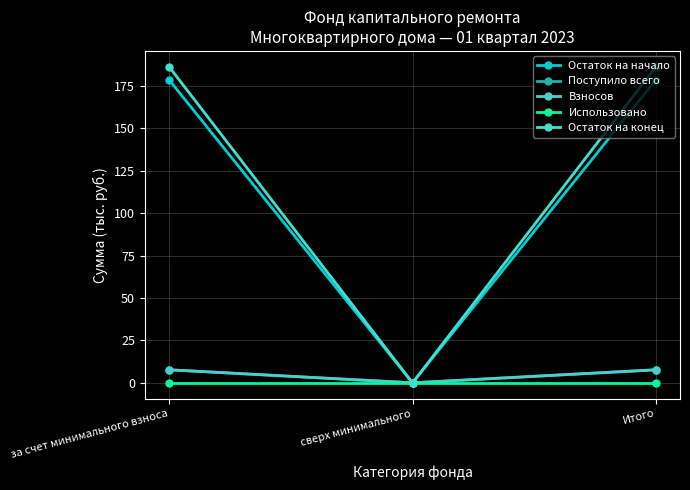

Reading left to right, what are all the values shown in this chart?

Остаток на начало: за счет минимального взноса=178.6	сверх минимального=0.0	Итого=178.6
Поступило всего: за счет минимального взноса=7.7	сверх минимального=0.0	Итого=7.7
Взносов: за счет минимального взноса=7.7	сверх минимального=0.0	Итого=7.7
Использовано: за счет минимального взноса=0.0	сверх минимального=0.0	Итого=0.0
Остаток на конец: за счет минимального взноса=186.3	сверх минимального=0.0	Итого=186.3